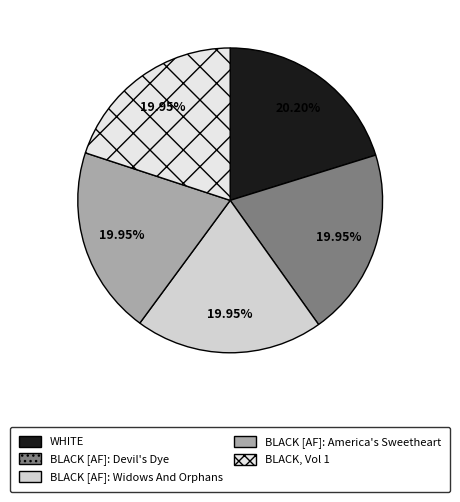

To the nearest percent, what percentage of the pie is BLACK [AF]: Widows And Orphans?

20%